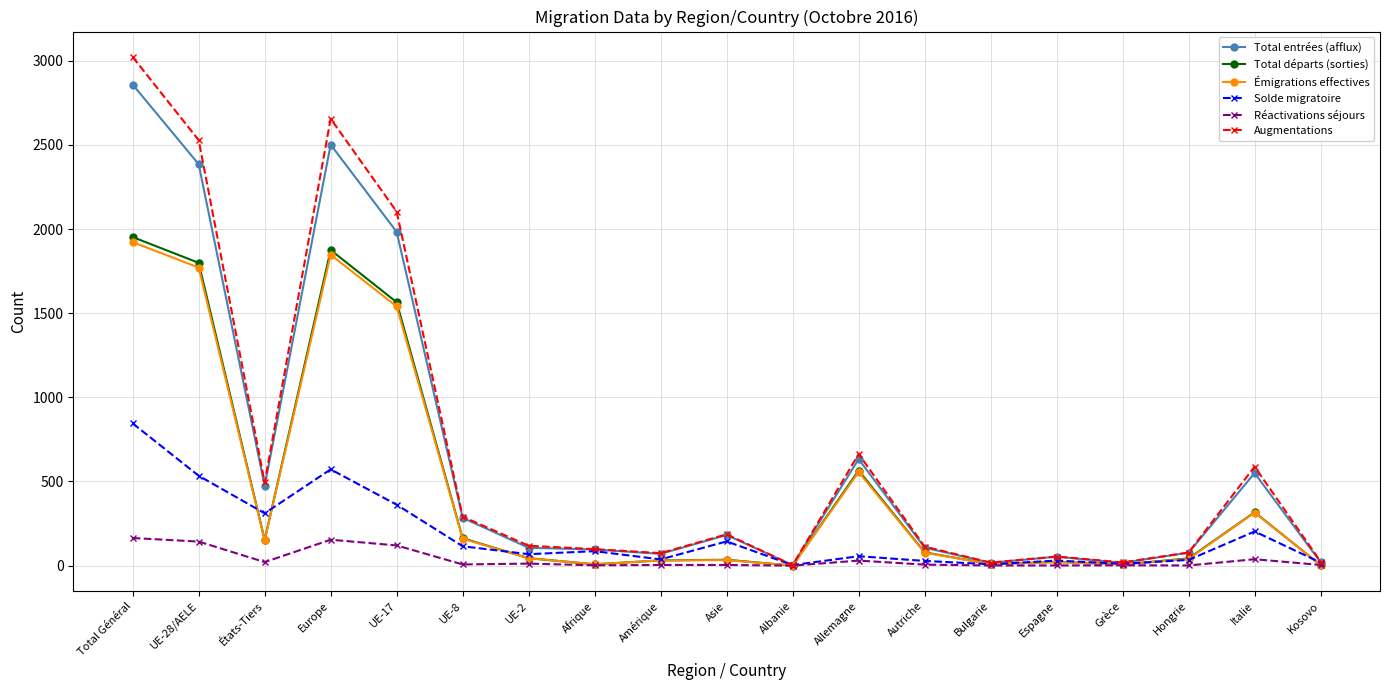

What is the label of the 5th point from the right?

Espagne